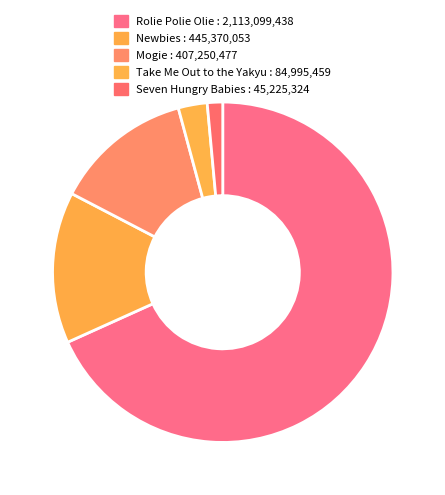

How many segments does this pie chart have?

5